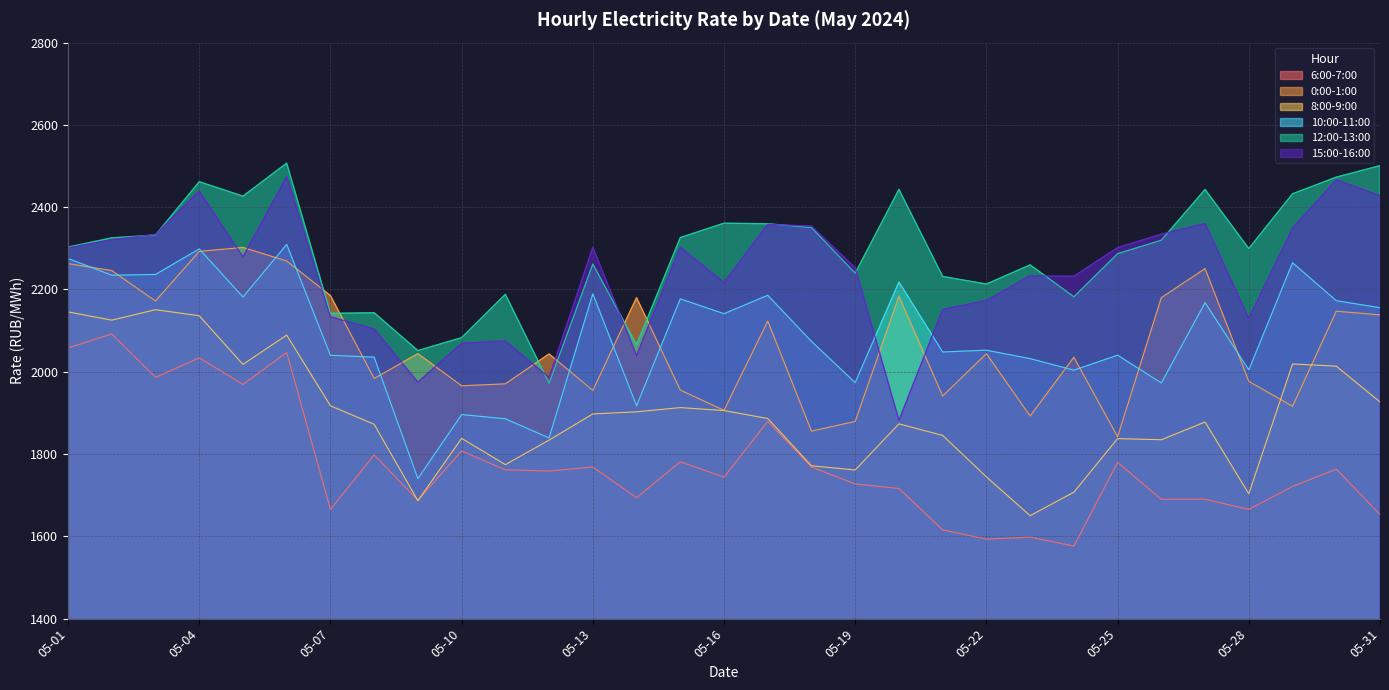

Which series has the largest total across all categories?

12:00-13:00